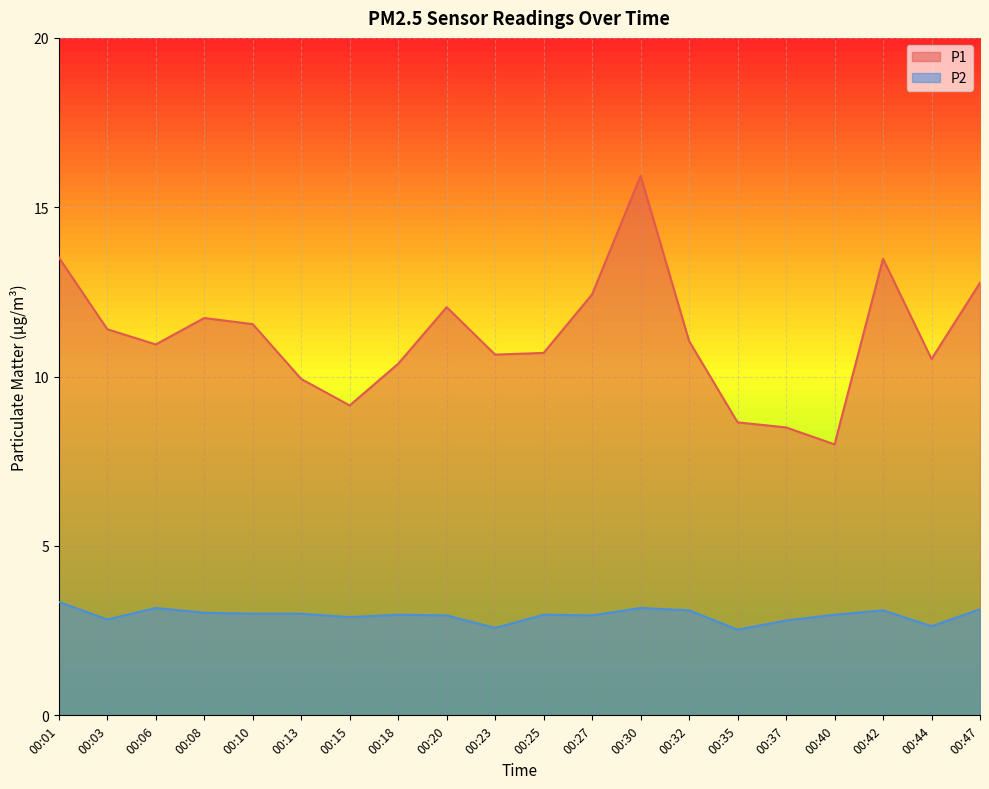

Reading left to right, what are all the values shown in this chart?

P1: 00:01=13.5	00:03=11.4	00:06=10.9	00:08=11.7	00:10=11.6	00:13=9.9	00:15=9.2	00:18=10.4	00:20=12.1	00:23=10.7	00:25=10.7	00:27=12.4	00:30=15.9	00:32=11.1	00:35=8.7	00:37=8.5	00:40=8.0	00:42=13.5	00:44=10.5	00:47=12.8
P2: 00:01=3.4	00:03=2.8	00:06=3.2	00:08=3.0	00:10=3.0	00:13=3.0	00:15=2.9	00:18=3.0	00:20=3.0	00:23=2.6	00:25=3.0	00:27=3.0	00:30=3.2	00:32=3.1	00:35=2.5	00:37=2.8	00:40=3.0	00:42=3.1	00:44=2.6	00:47=3.1